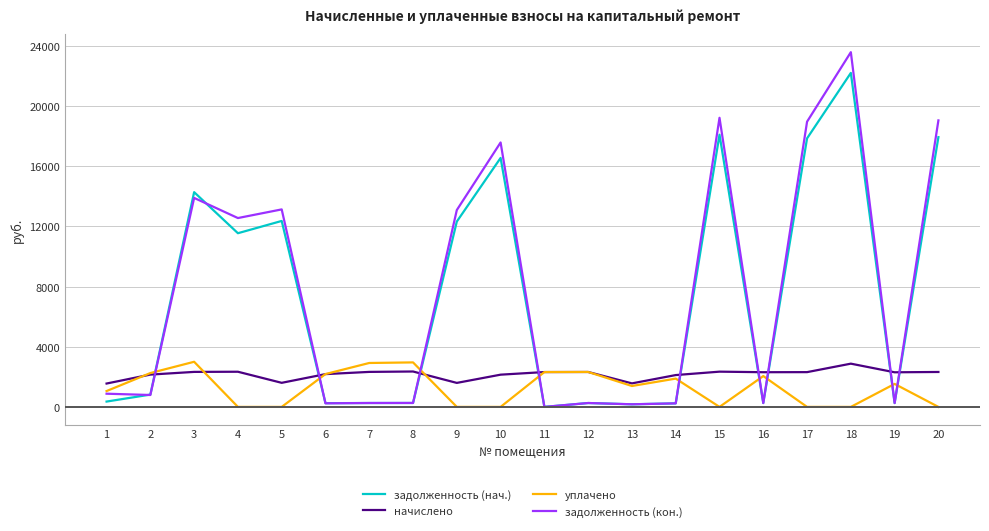

How many intersections are there between задолженность (нач.) and начислено?

9